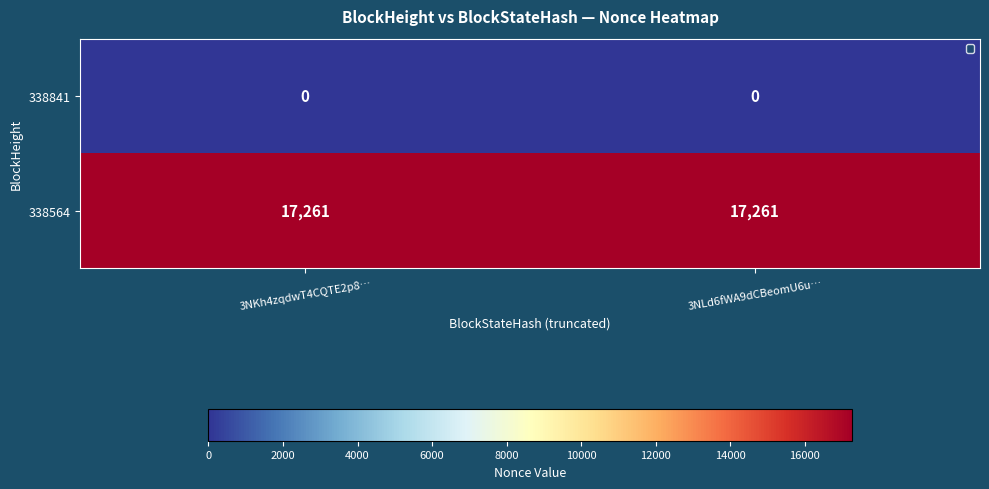

Reading left to right, what are all the values shown in this chart?

338841: 3NKh4zqdwT4CQTE2p8…=0	3NLd6fWA9dCBeomU6u…=0
338564: 3NKh4zqdwT4CQTE2p8…=17261	3NLd6fWA9dCBeomU6u…=17261